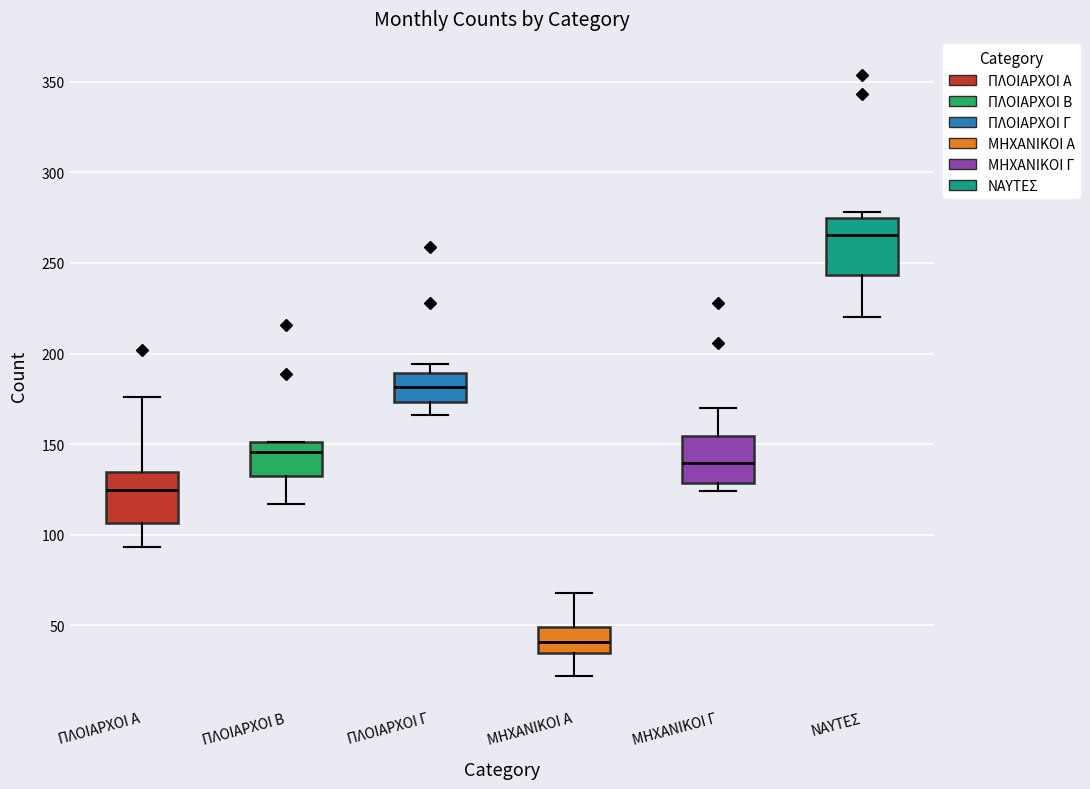

Which box has the highest median line?

ΝΑΥΤΕΣ